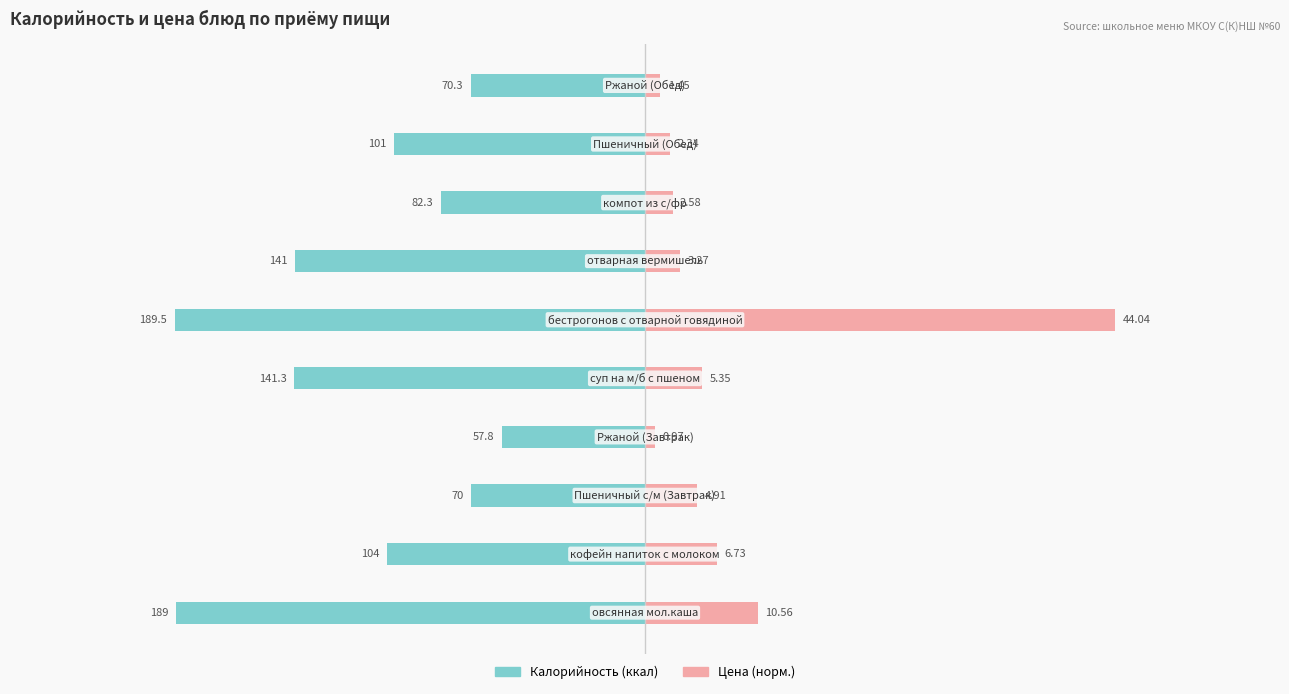

Between 1 and 2, which series saw the biggest shift?

Калорийность (ккал)